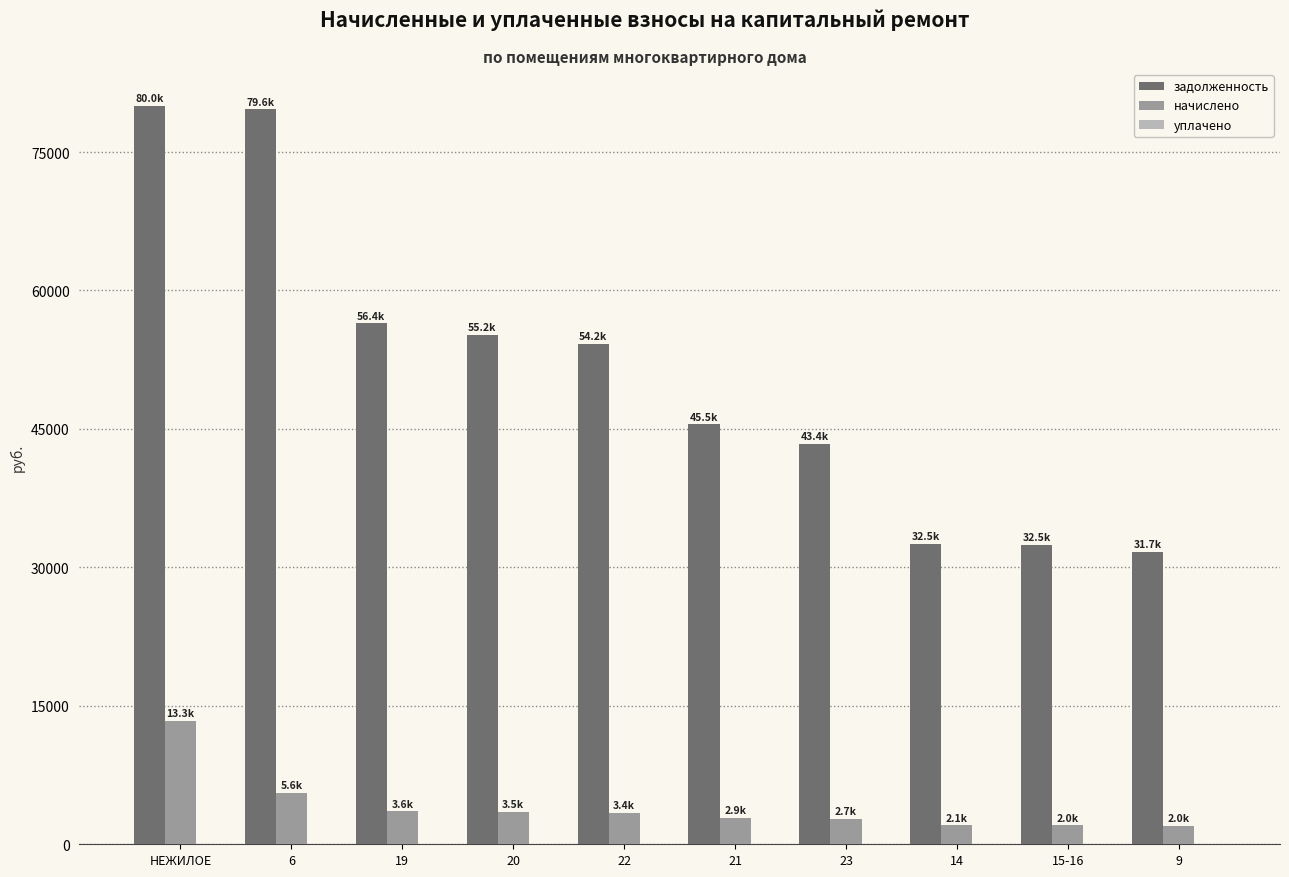

Which series has the largest range (max minus min)?

задолженность